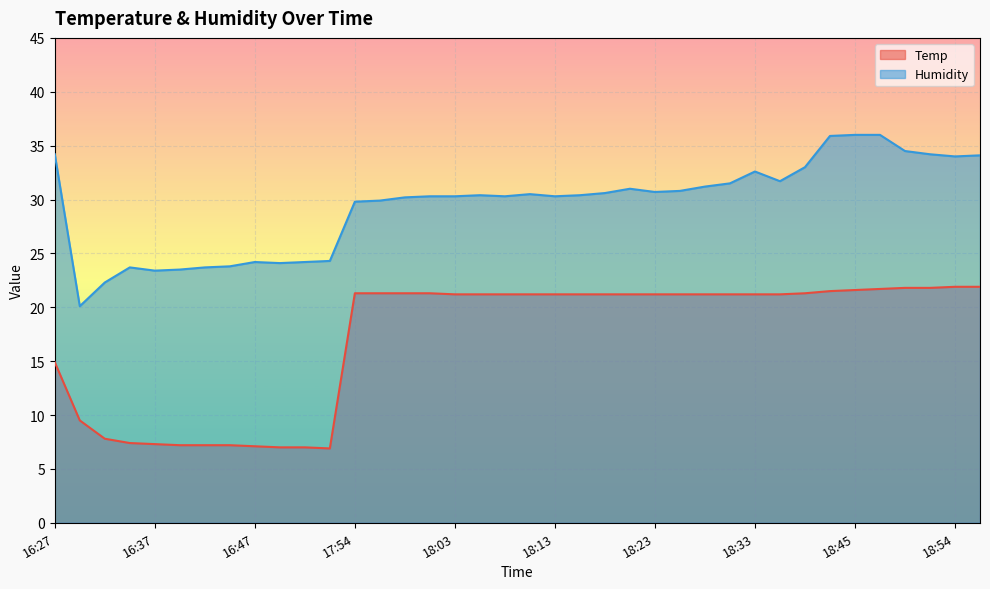

How many values in the Temp series are below 21?

12